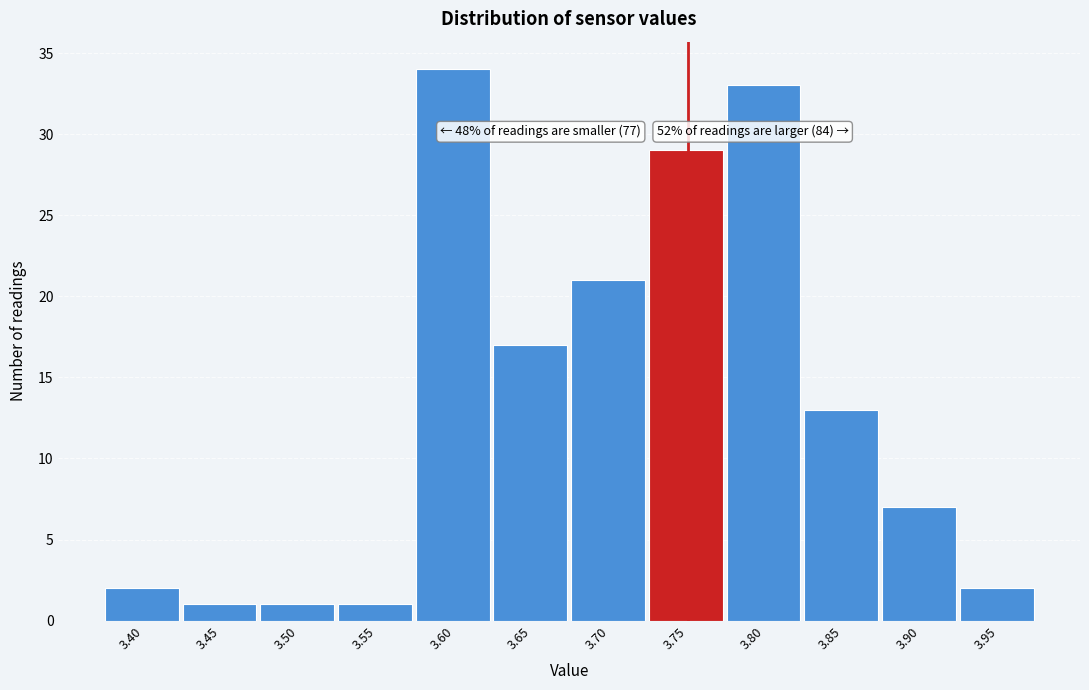

Reading right to left, extract all data points from this chart.

3.95=2	3.90=7	3.85=13	3.80=33	3.75=29	3.70=21	3.65=17	3.60=34	3.55=1	3.50=1	3.45=1	3.40=2